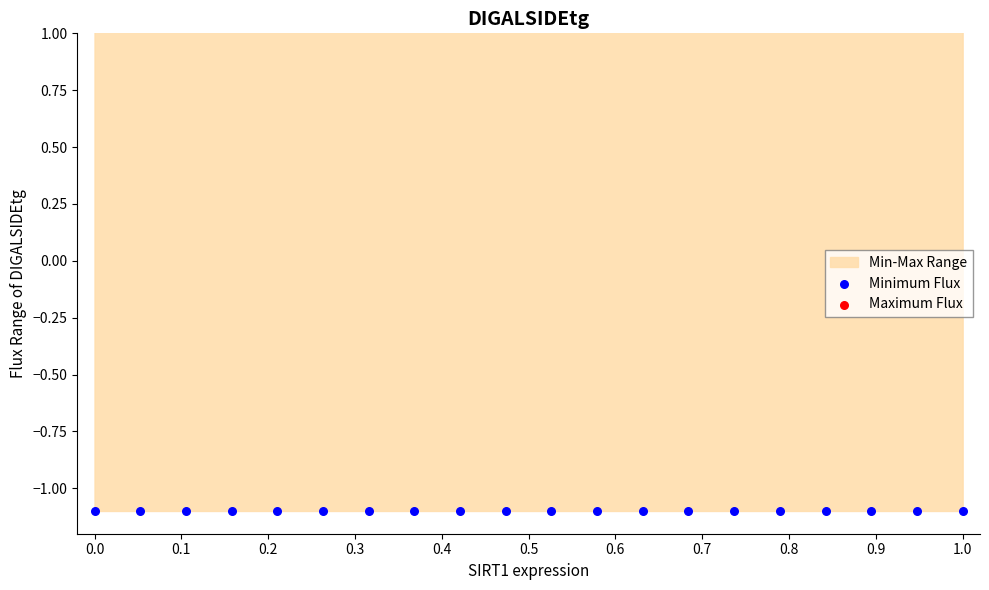

At which category is the sum across all series the highest?

1.0